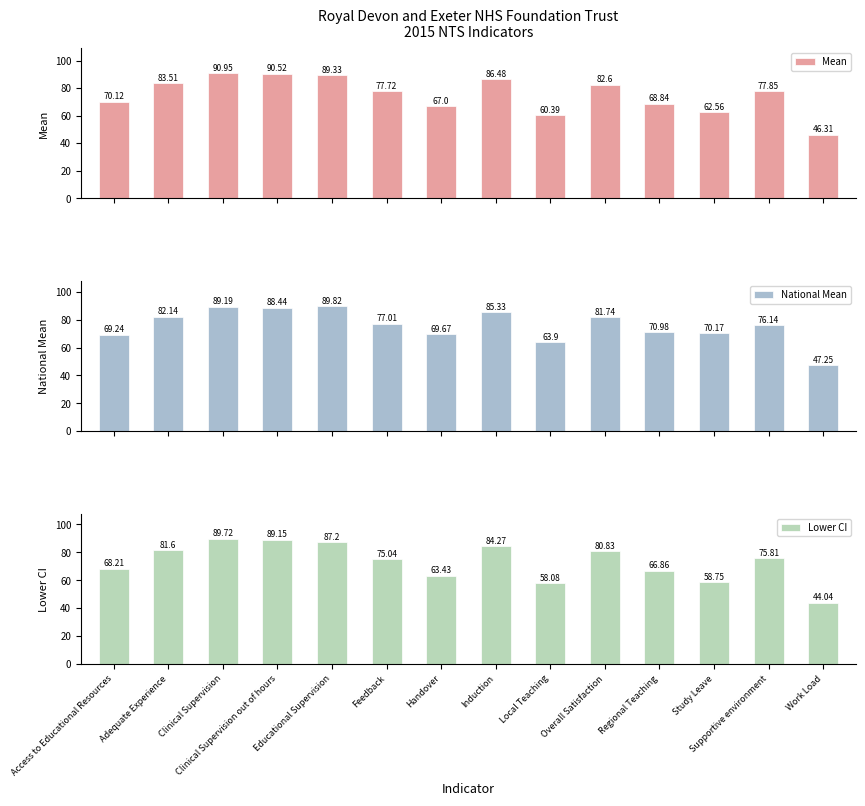

What is the total value across all series at Educational Supervision?

266.4